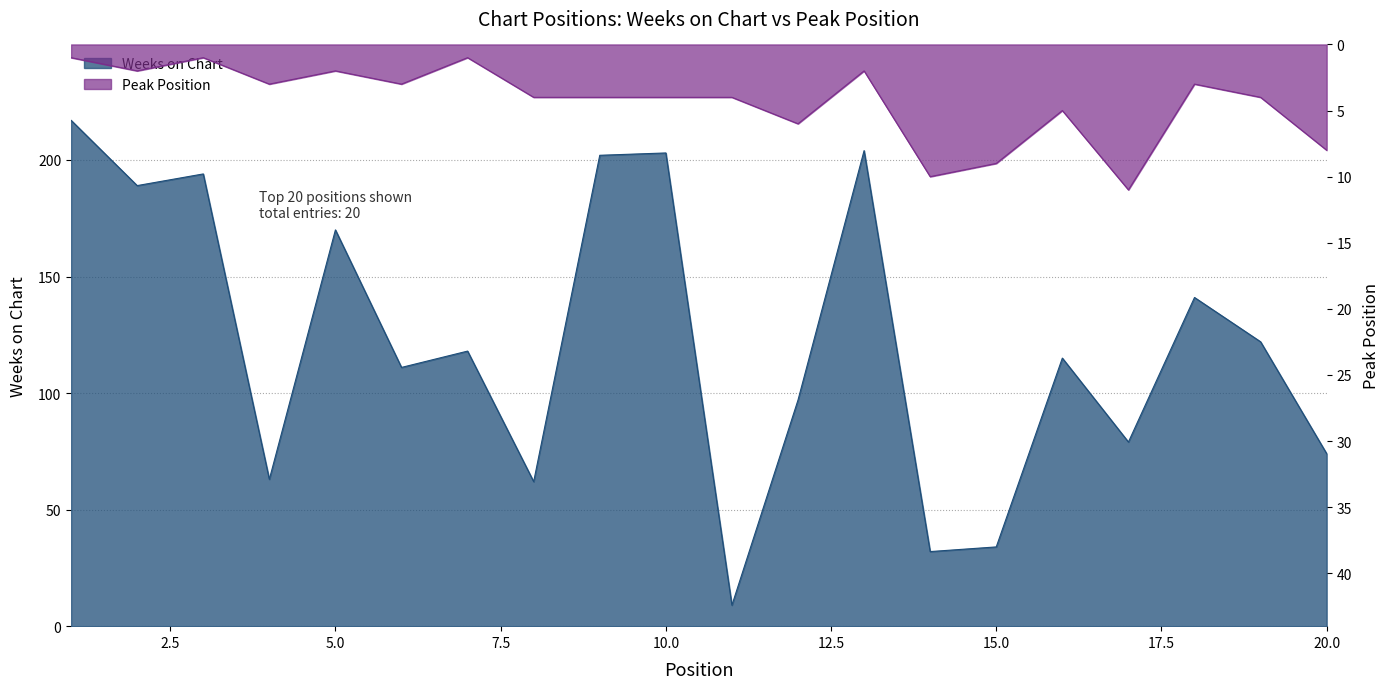

Which series has the largest total across all categories?

Weeks on Chart